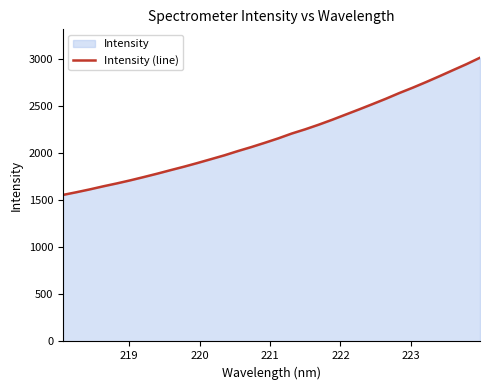

What is the greatest value displayed?

3013.5